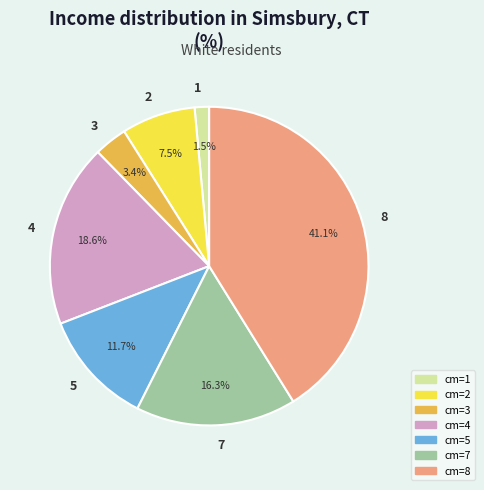

To the nearest percent, what is the combined percentage of 7 and 4?

35%